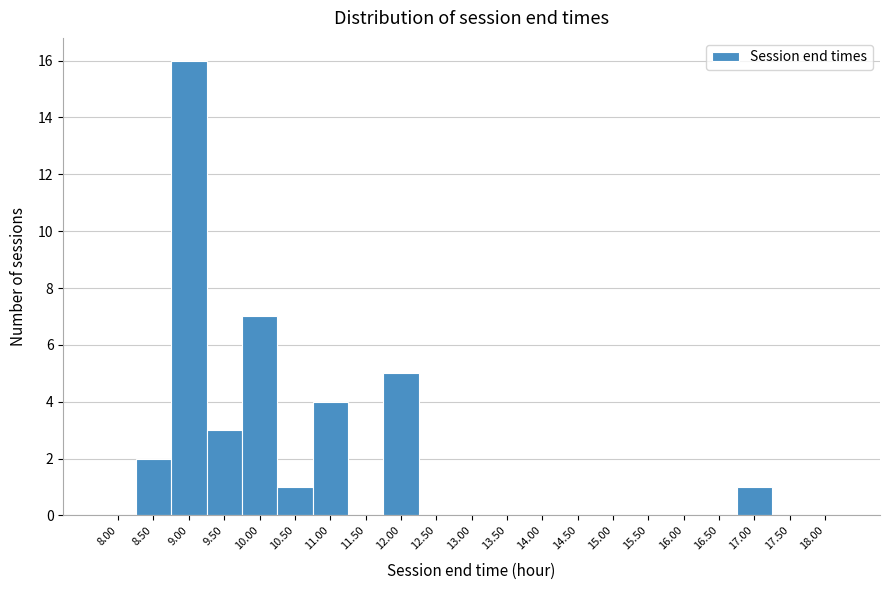

Reading left to right, what are all the values shown in this chart?

8.00=0	8.50=2	9.00=16	9.50=3	10.00=7	10.50=1	11.00=4	11.50=0	12.00=5	12.50=0	13.00=0	13.50=0	14.00=0	14.50=0	15.00=0	15.50=0	16.00=0	16.50=0	17.00=1	17.50=0	18.00=0